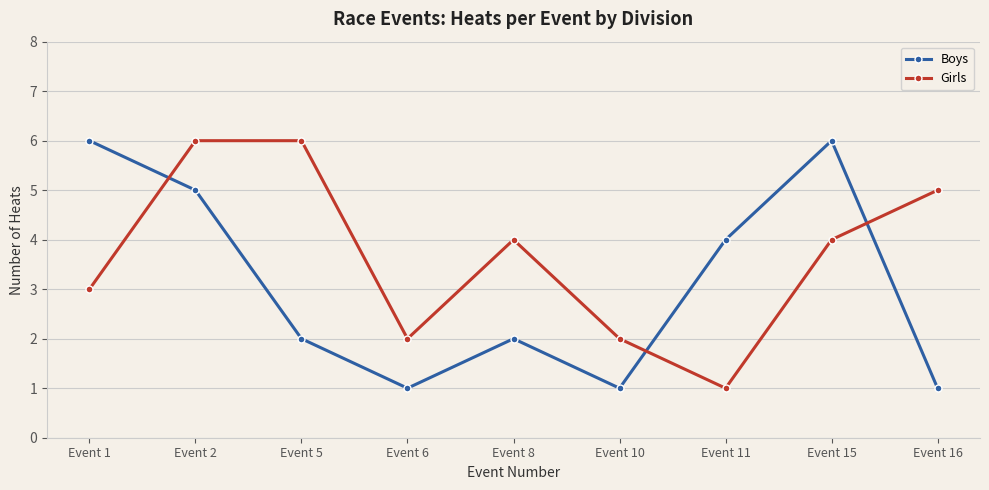

At which label is Girls closest to 3?

Event 1